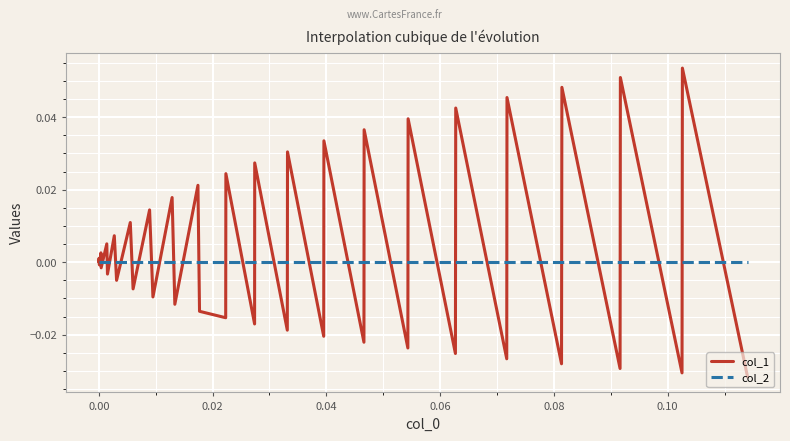

Which series has the largest range (max minus min)?

col_1